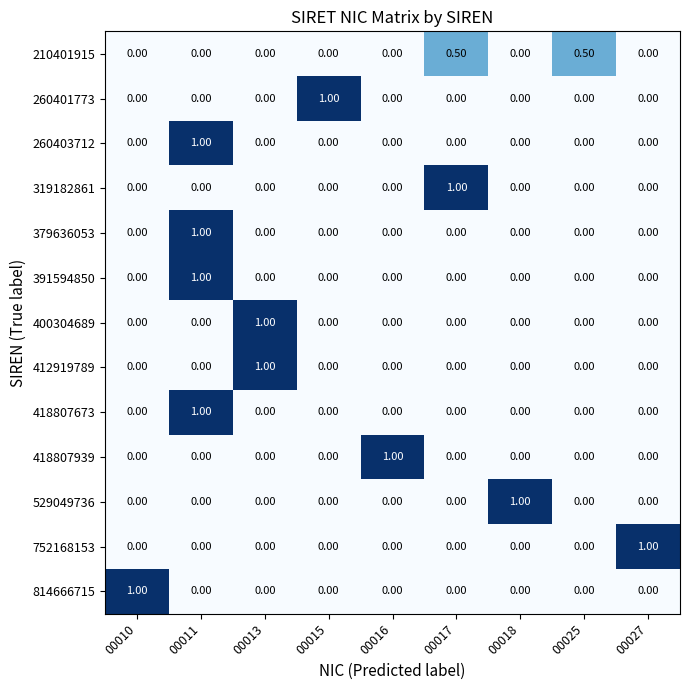

At how many categories does at least one series exceed 0?

9